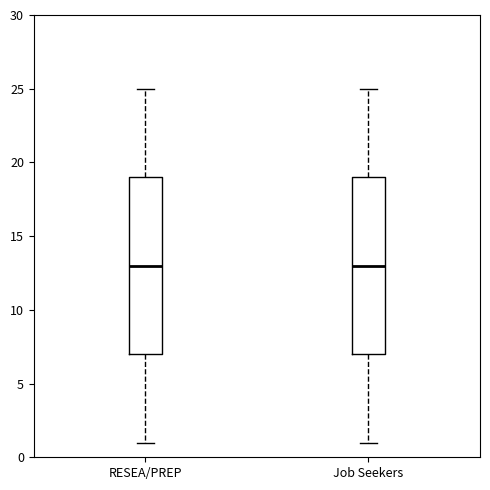

Where does the median line of the box for Job Seekers sit on the y-axis? The values are not printed on the chart, so give them approximately, as read against the axis.

13